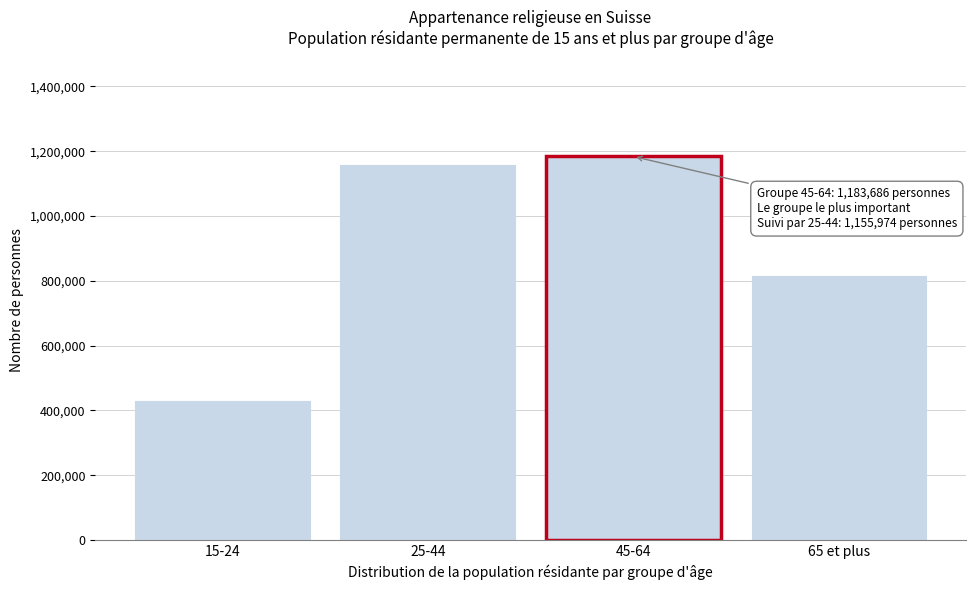

Reading left to right, extract all data points from this chart.

429689.0	1155974.0	1183686.0	814164.0